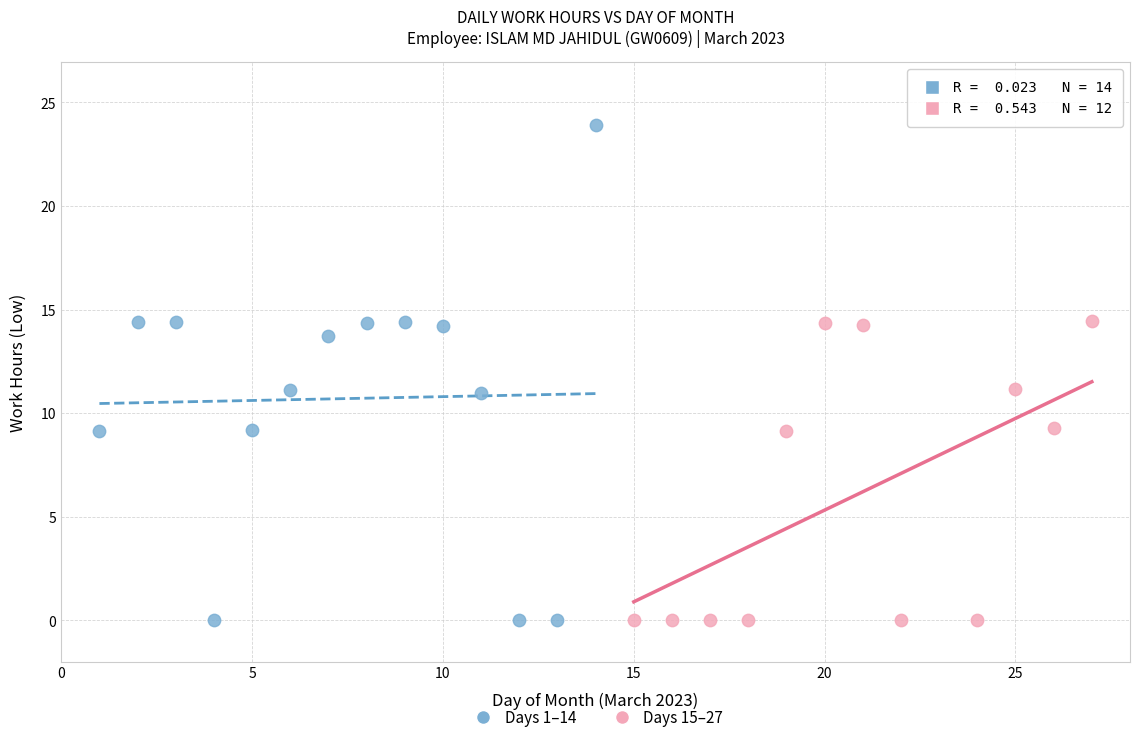

Which series contains the highest Y value?

Days 1–14